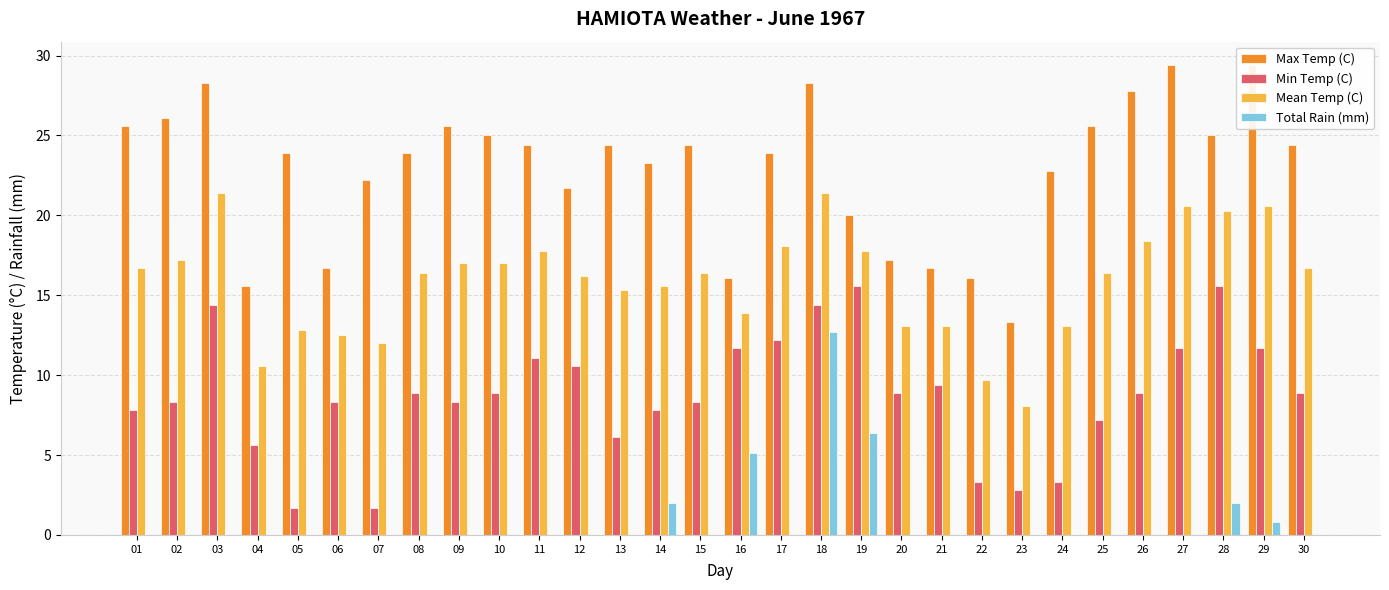

Rank the series by their maximum value, from highest to lowest.

Max Temp (C), Mean Temp (C), Min Temp (C), Total Rain (mm)